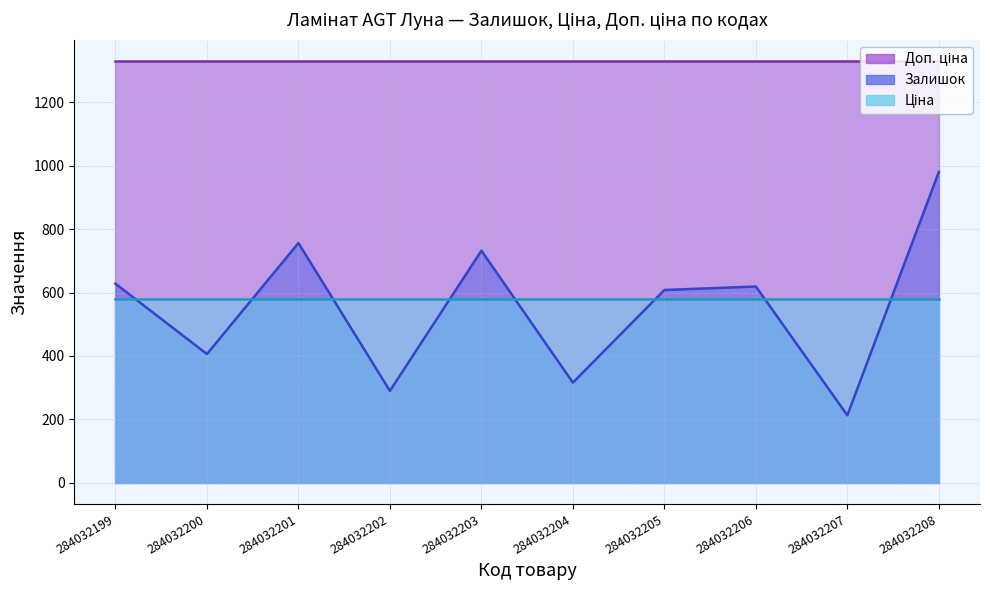

Which series has the largest range (max minus min)?

Залишок